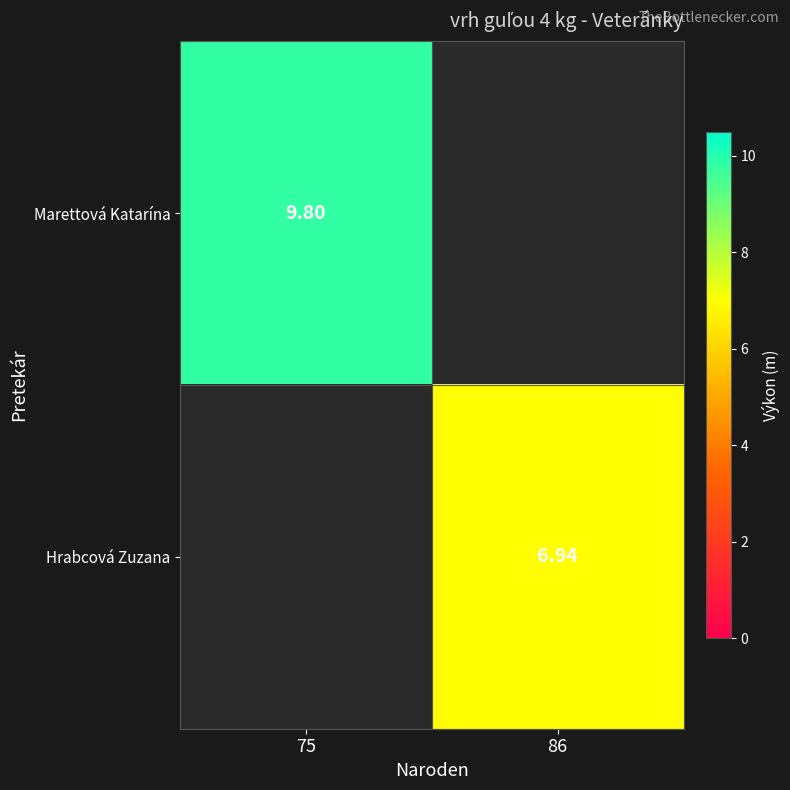

Rank the series by their maximum value, from lowest to highest.

Hrabcová Zuzana, Marettová Katarína